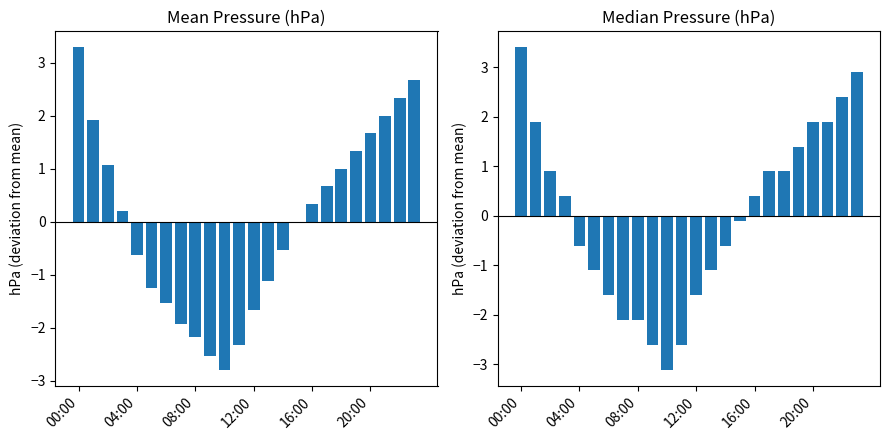

How many bars are there in each group?

2